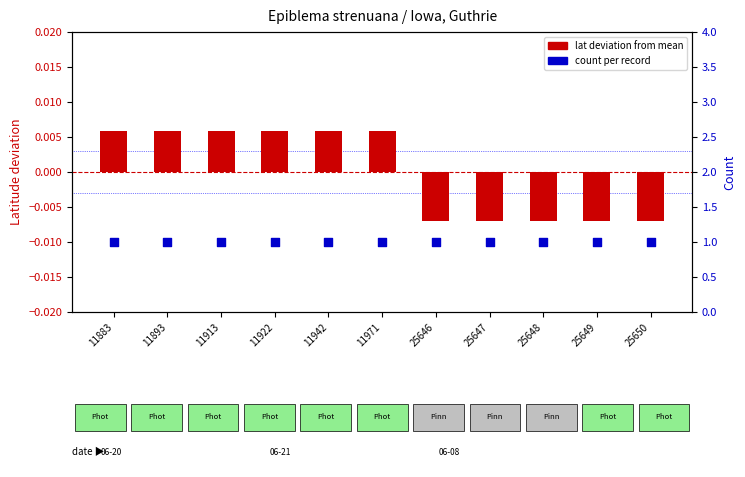

Which series has the largest total across all categories?

count